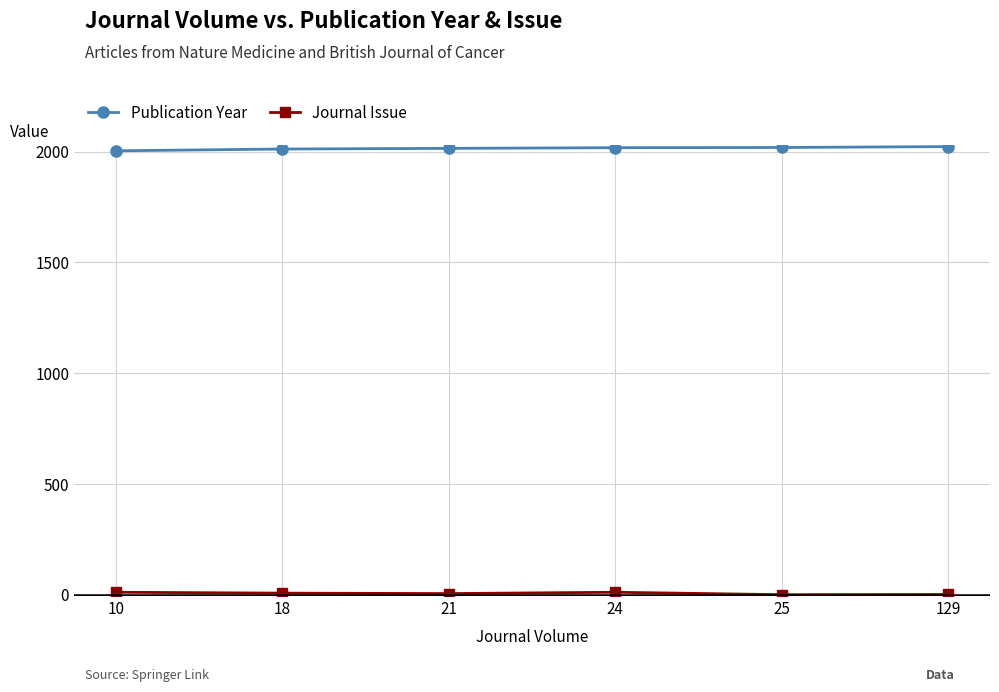

What is the smallest value displayed?

1